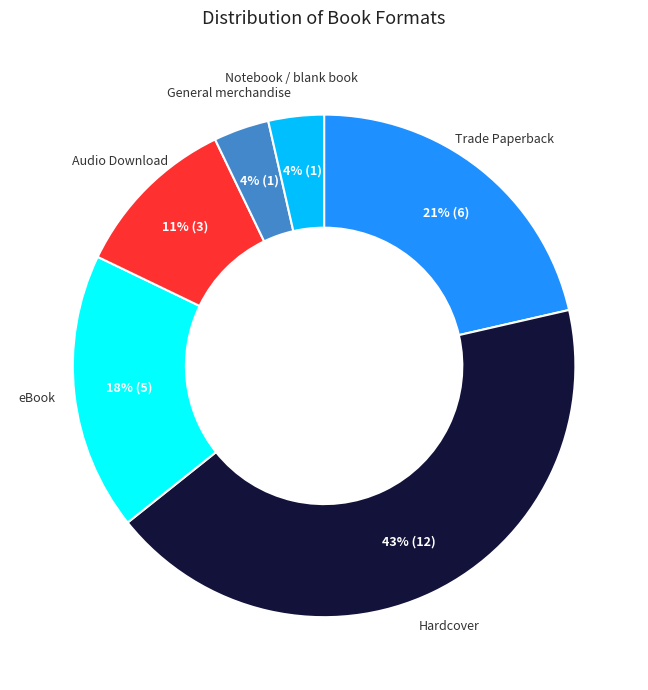

What percentage is the Trade Paperback slice, to the nearest percent?

21%